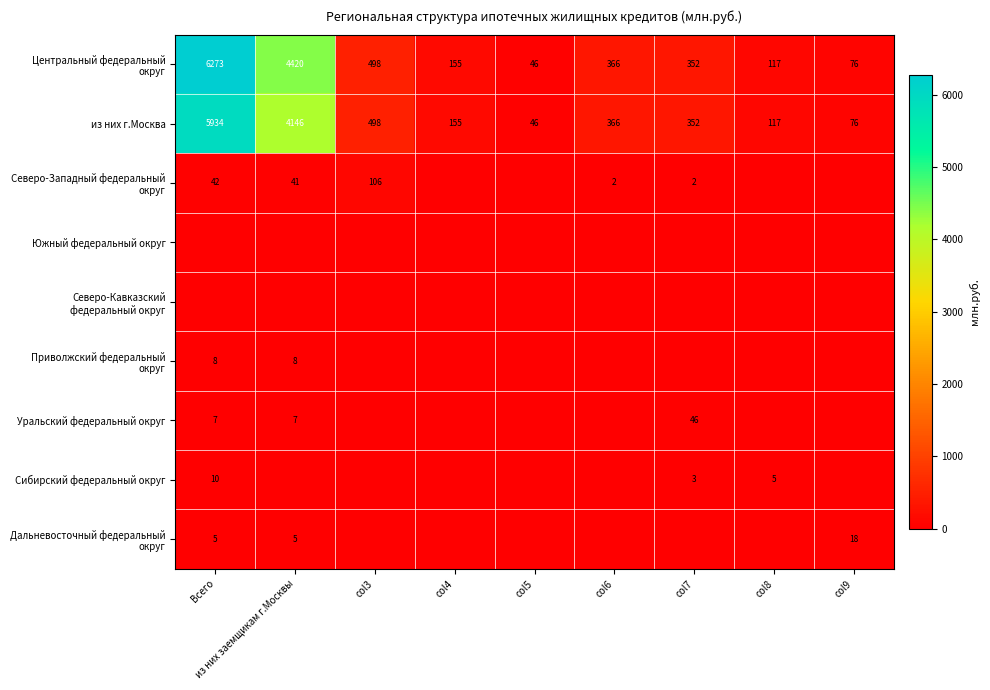

Count the number of categories in the chart.

9